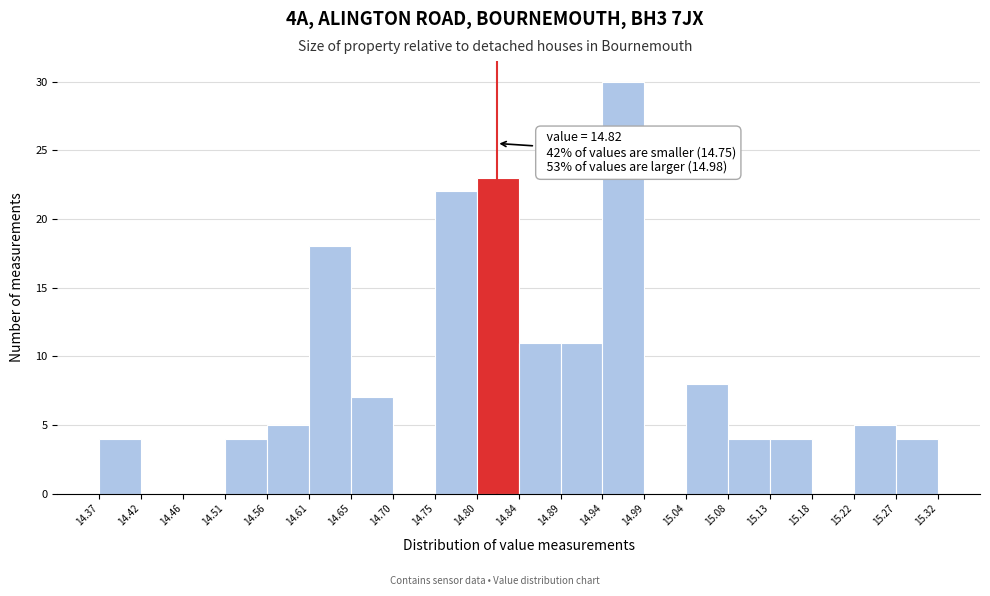

Which range on the x-axis has the tallest bar?

14.94 to 14.99